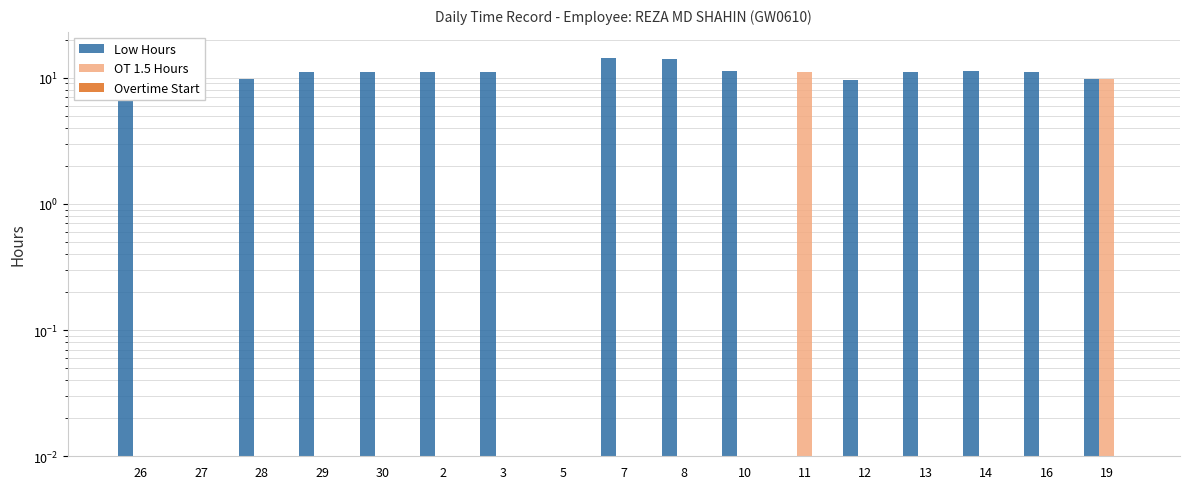

What is the difference between the highest and lowest values at 28?

9.7